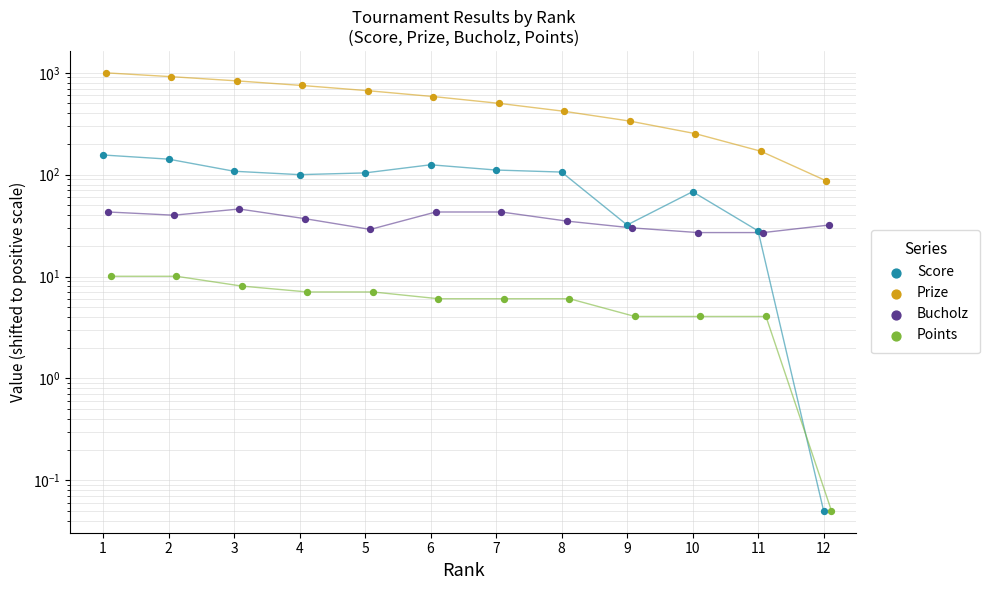

Which series has the largest total across all categories?

Prize